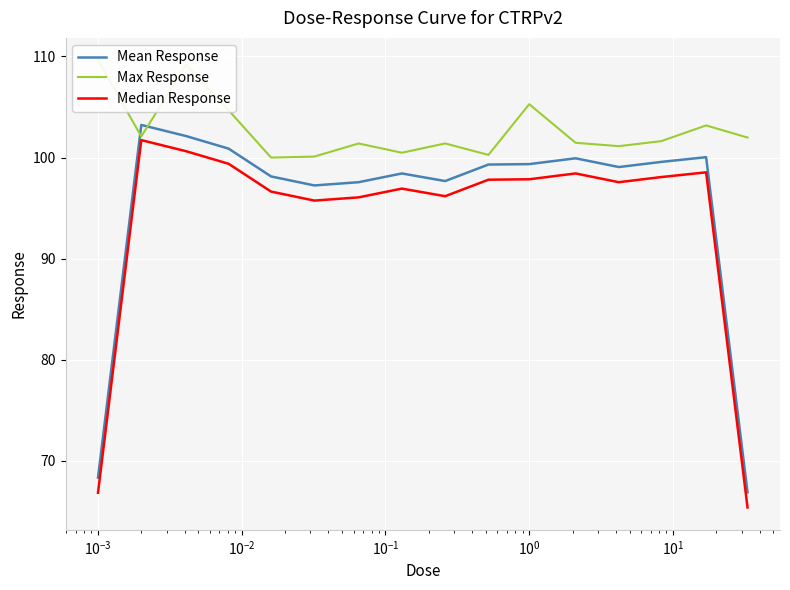

What is the highest value of the Mean Response series?

103.2